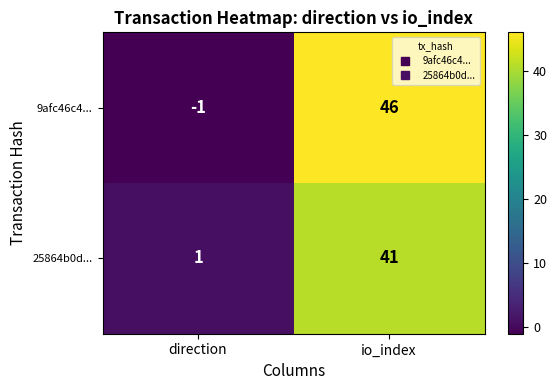

Rank the series at direction from highest to lowest value.

25864b0d..., 9afc46c4...